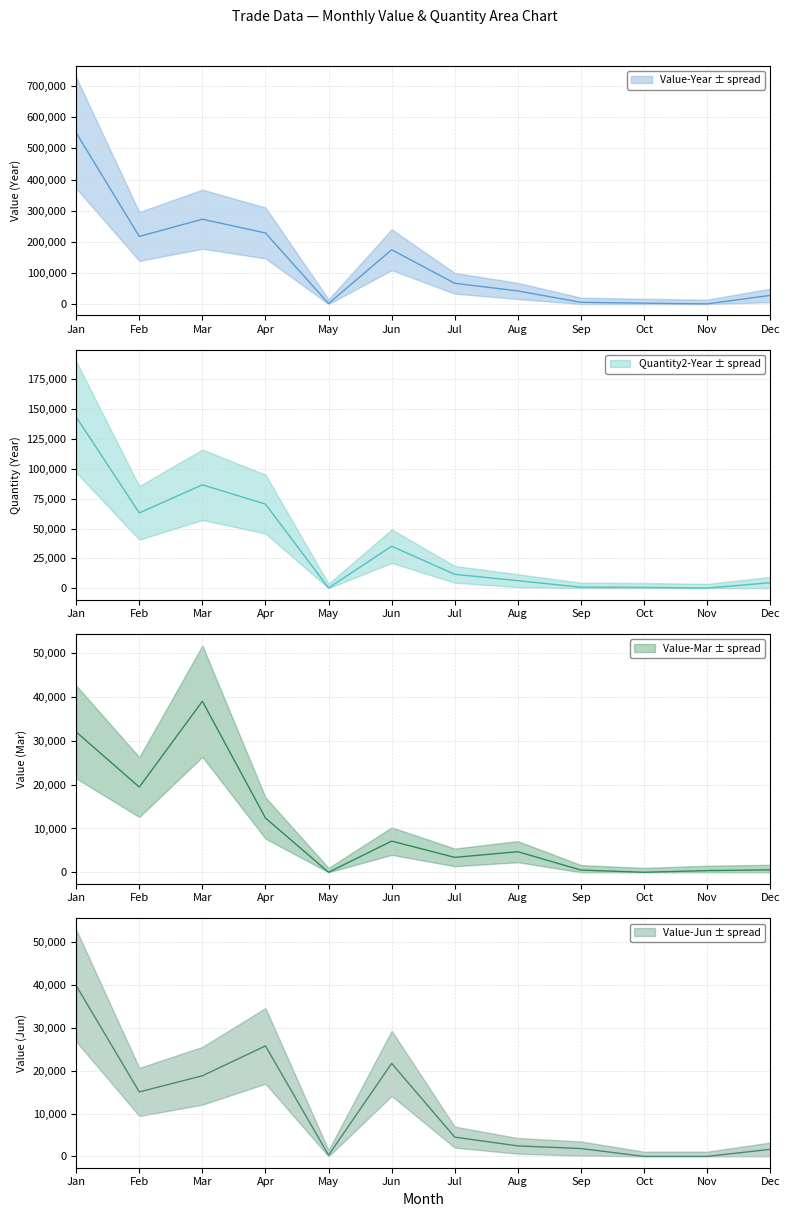

Reading left to right, what are all the values shown in this chart?

Value-Year: 550074	217183	272597	228310	1634	174388	66736	42140	5661	2813	663	27802
Quantity2-Year: 143511	63130	86640	70475	173	35170	11607	6269	815	637	52	4572
Value-Mar: 32046	19459	39066	12389	0	7118	3402	4700	501	0	383	551
Value-Jun: 39878	15054	18821	25800	284	21717	4495	2452	1833	0	0	1643